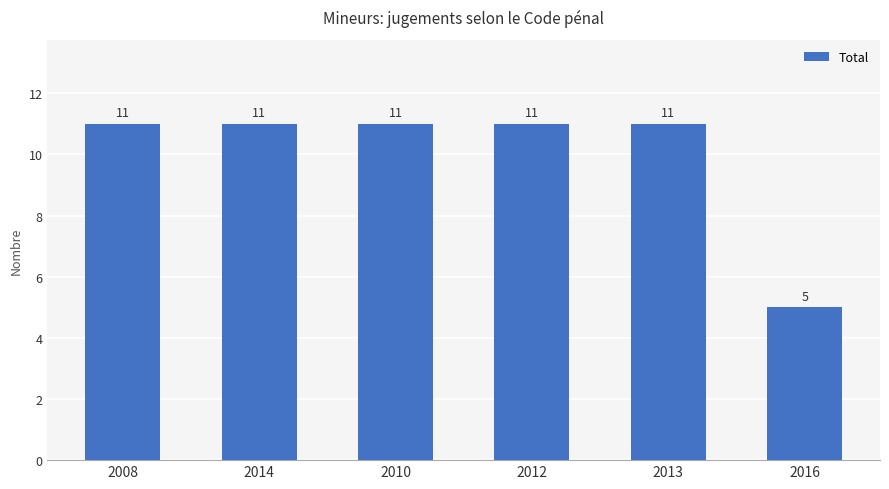

What is the value of the 4th bar from the left?

11